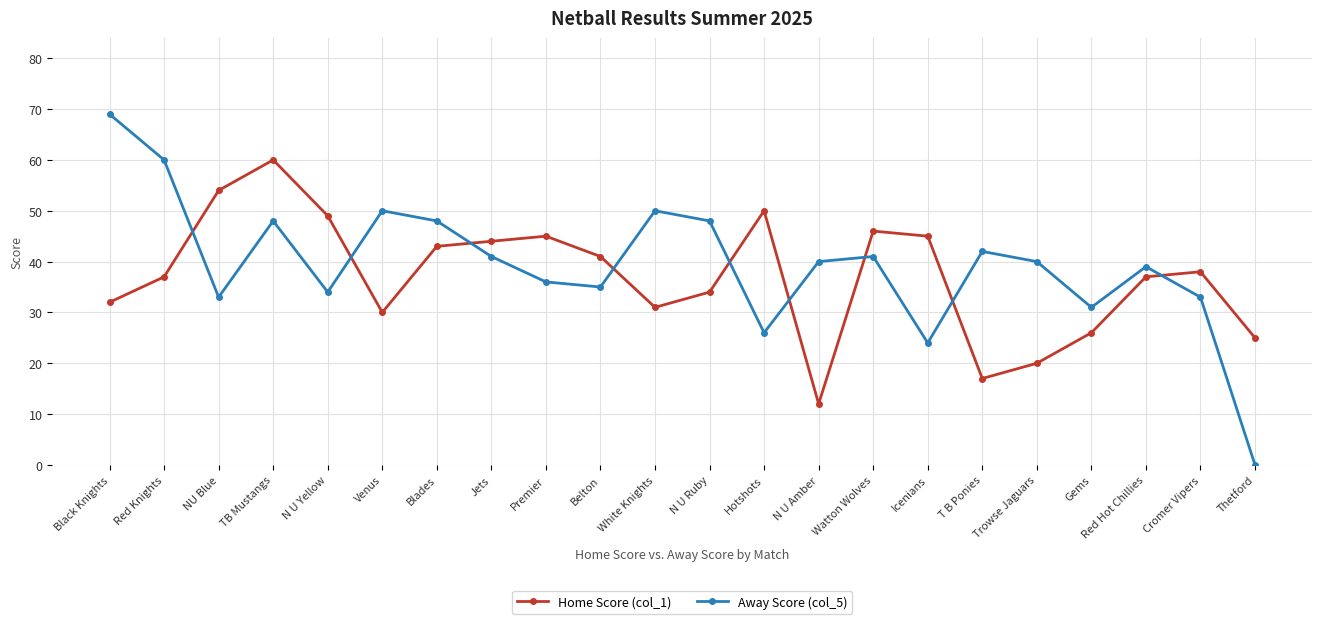

What is the label of the 8th point from the right?

Watton Wolves